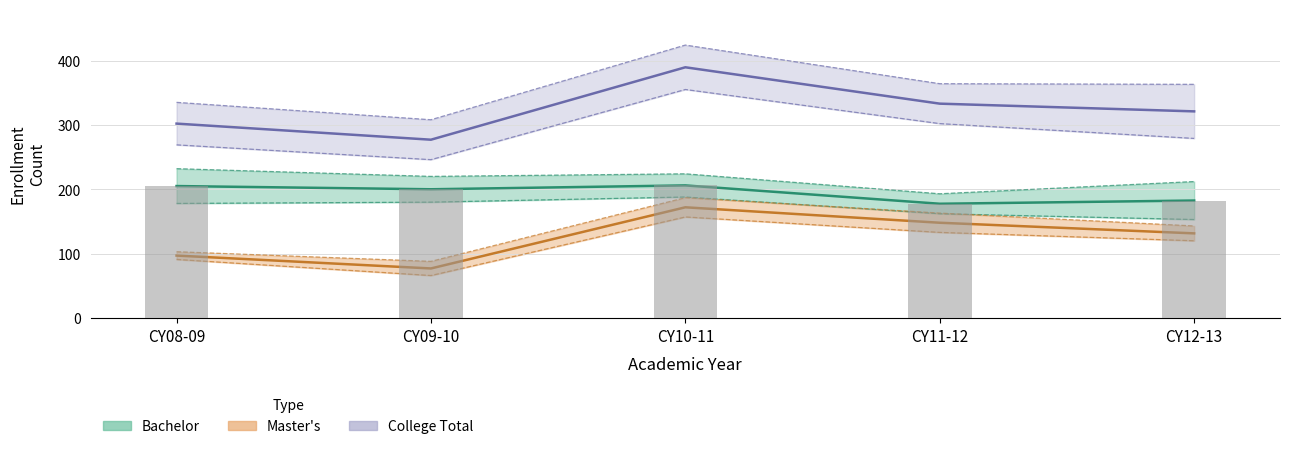

Does the chart contain any negative values?

No